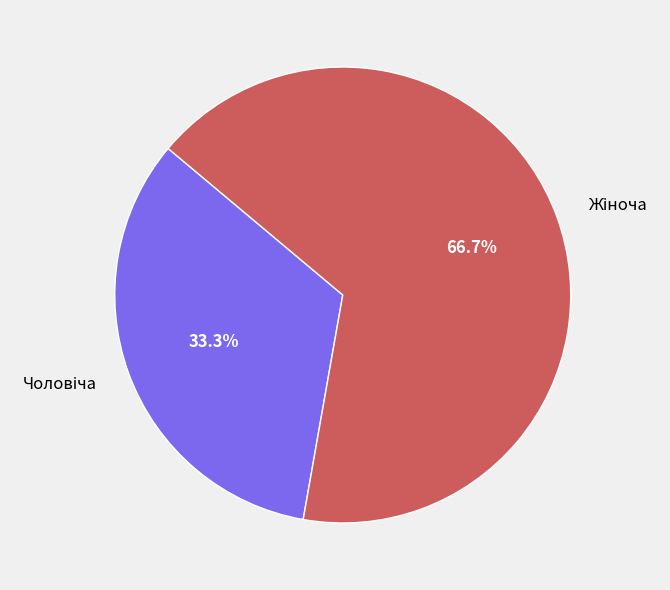

Count the number of slices in the pie.

2